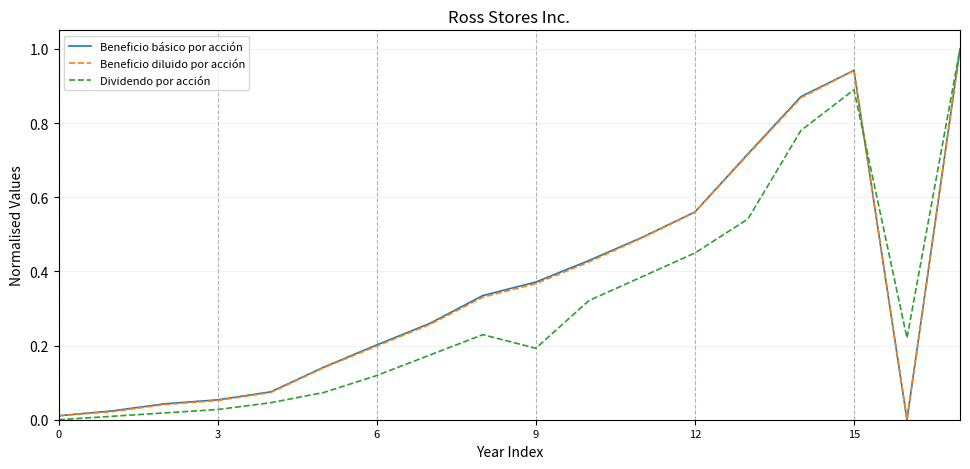

What is the maximum value shown in the chart?

1.0